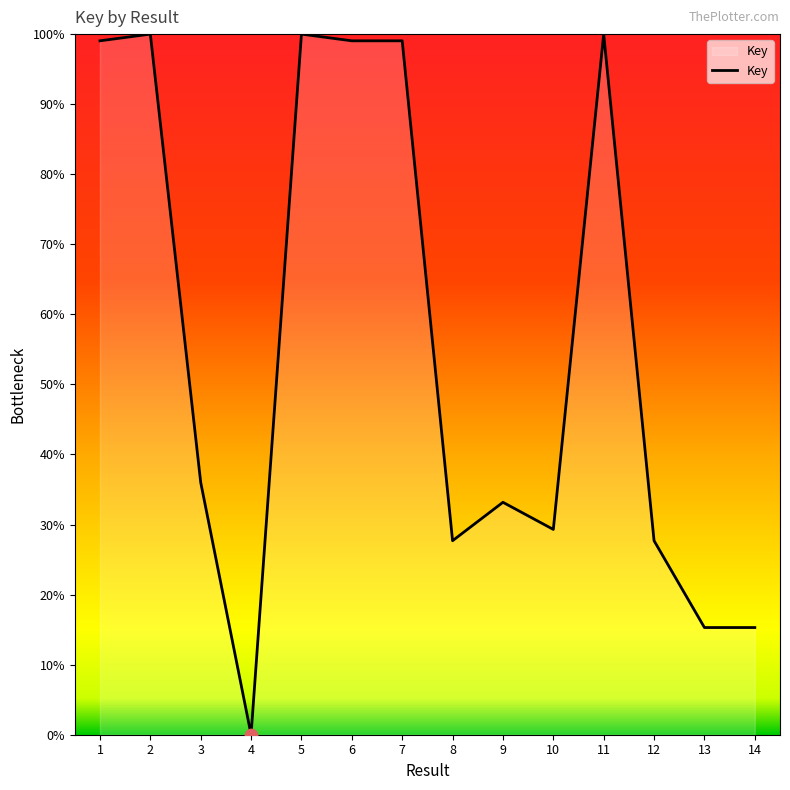

What is the change in value from 1 to 3?

-63.0